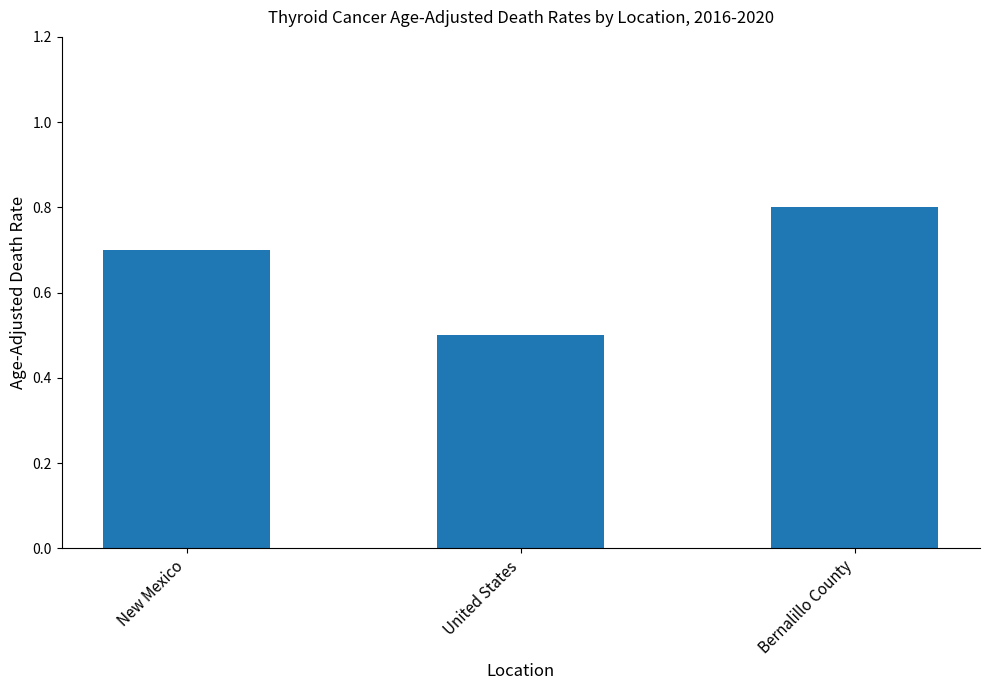

Reading right to left, extract all data points from this chart.

Bernalillo County=0.8	United States=0.5	New Mexico=0.7